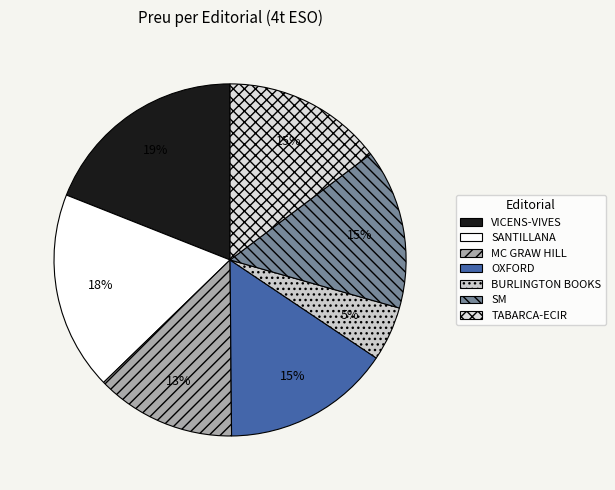

Is there any slice that represents more than half of the pie?

No